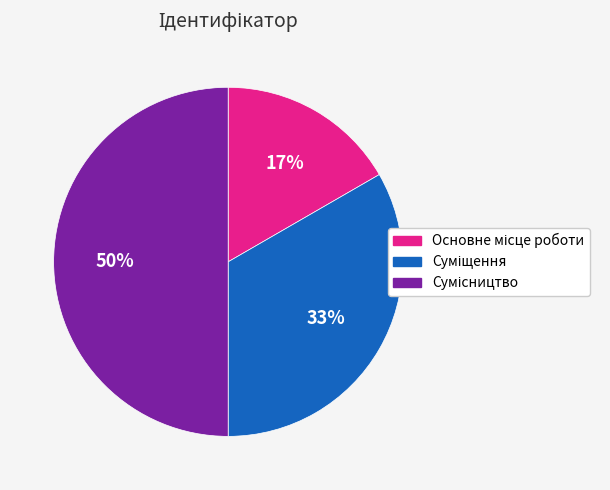

To the nearest percent, what is the difference between the largest and smallest slice percentages?

33%